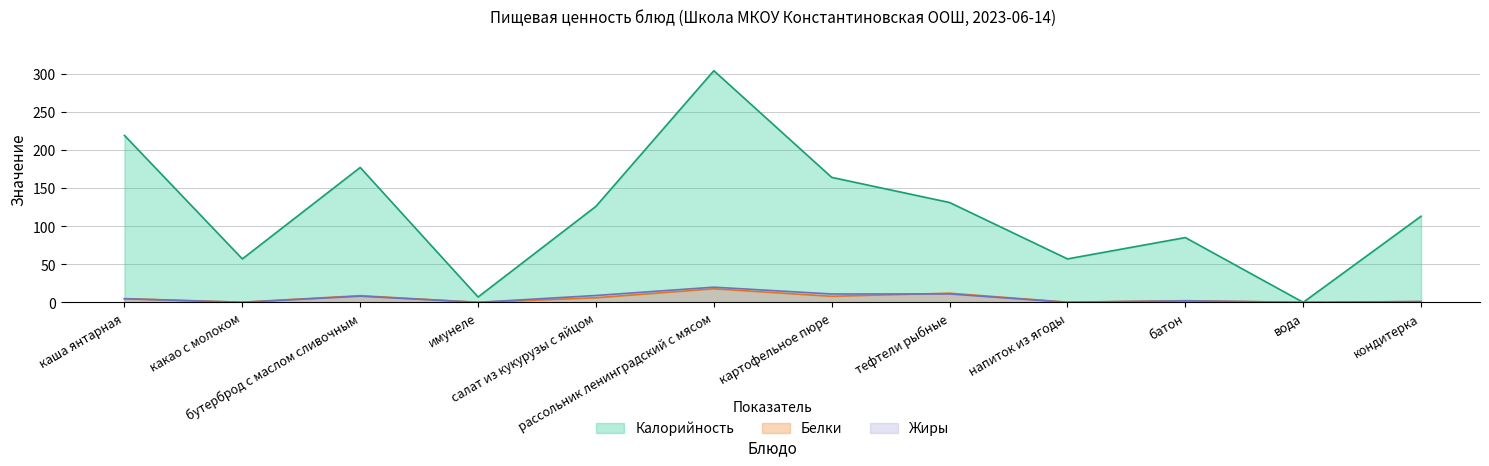

What is the sum of the Жиры values at имунеле and напиток из ягоды?

0.1